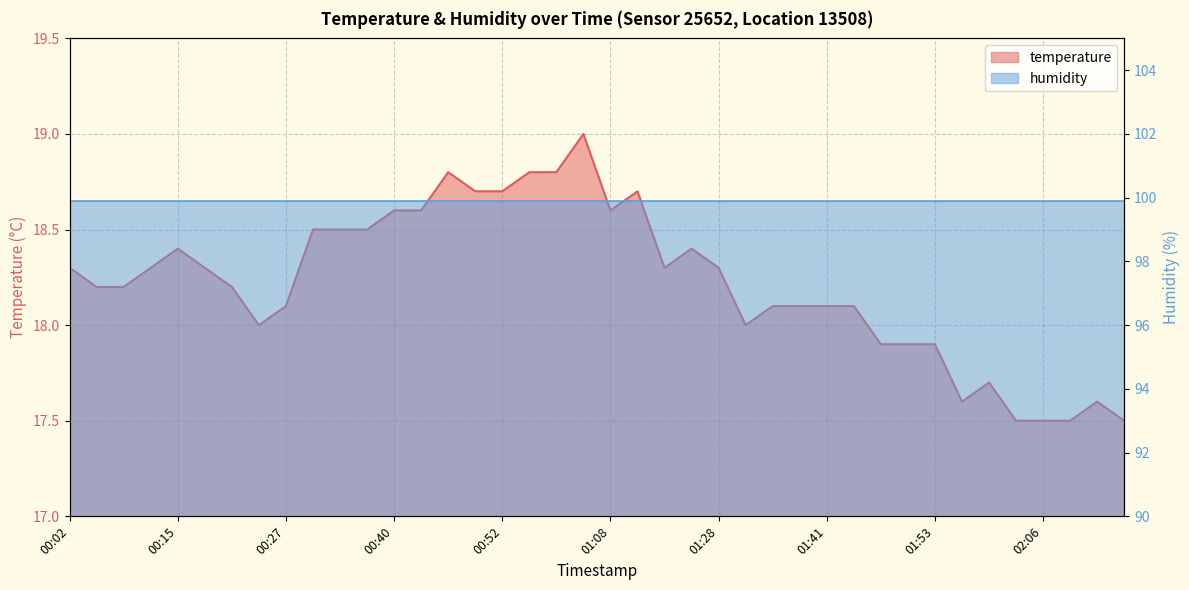

Reading left to right, transcribe all the data shown in this chart.

00:02=18.3	00:05=18.2	00:09=18.2	00:12=18.3	00:15=18.4	00:18=18.3	00:21=18.2	00:24=18.0	00:27=18.1	00:30=18.5	00:33=18.5	00:37=18.5	00:40=18.6	00:43=18.6	00:46=18.8	00:49=18.7	00:52=18.7	00:55=18.8	00:58=18.8	01:01=19.0	01:08=18.6	01:12=18.7	01:22=18.3	01:25=18.4	01:28=18.3	01:31=18.0	01:35=18.1	01:38=18.1	01:41=18.1	01:44=18.1	01:47=17.9	01:50=17.9	01:53=17.9	01:56=17.6	01:59=17.7	02:03=17.5	02:06=17.5	02:09=17.5	02:12=17.6	02:15=17.5